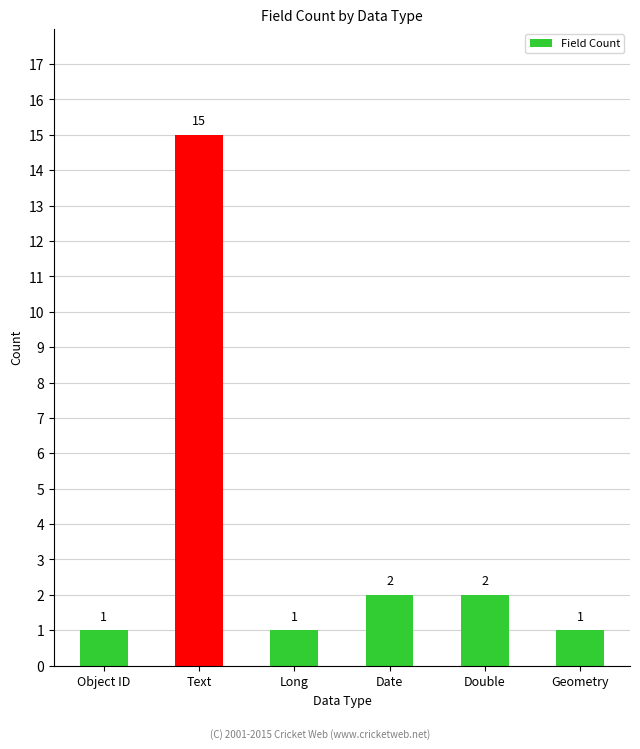

Which has a higher value, Text or Object ID?

Text